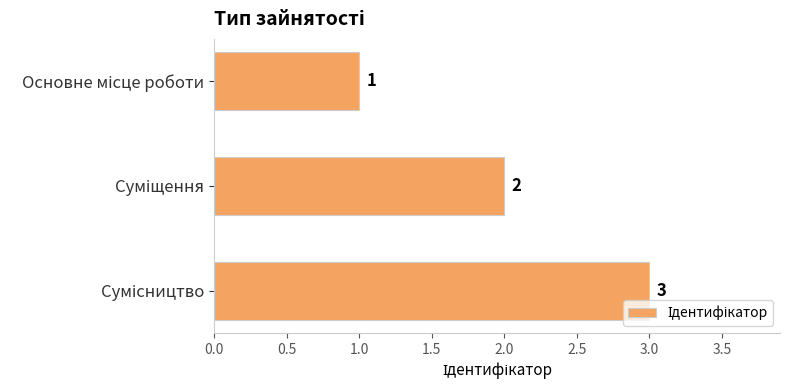

What is the greatest value displayed?

3